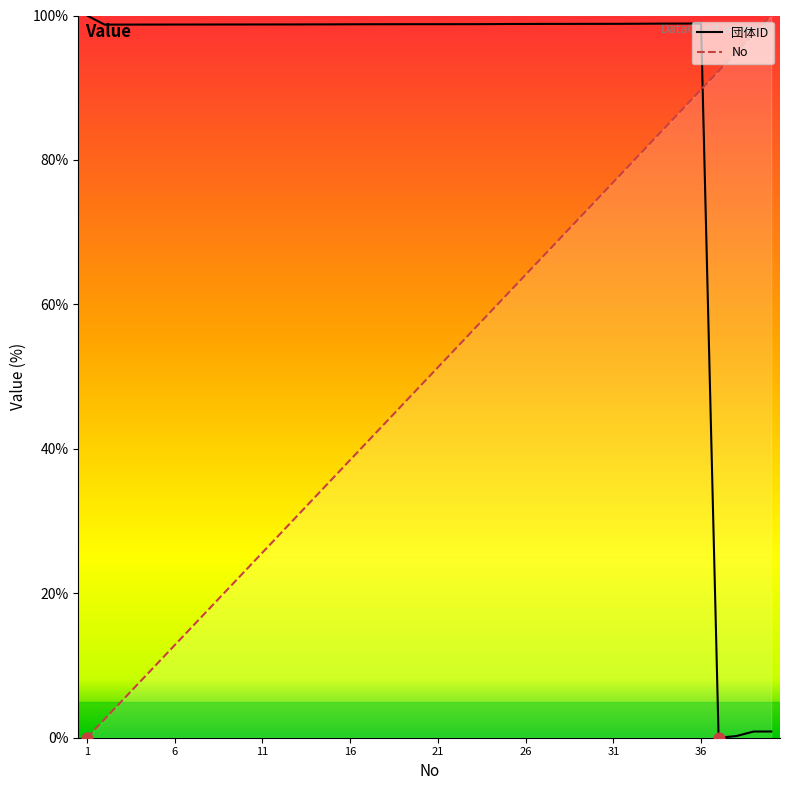

What are all the series names shown in the legend?

団体ID, No